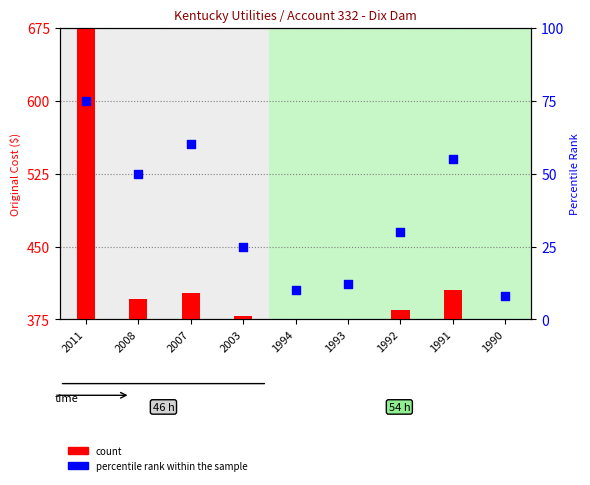

Between 1991 and 2007, which is larger?

2007